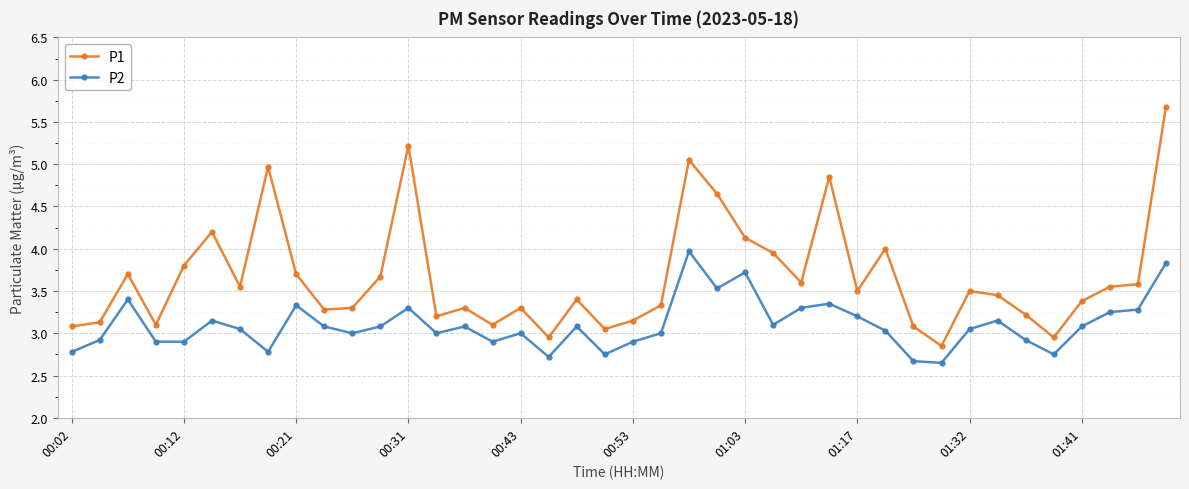

What are all the series names shown in the legend?

P1, P2